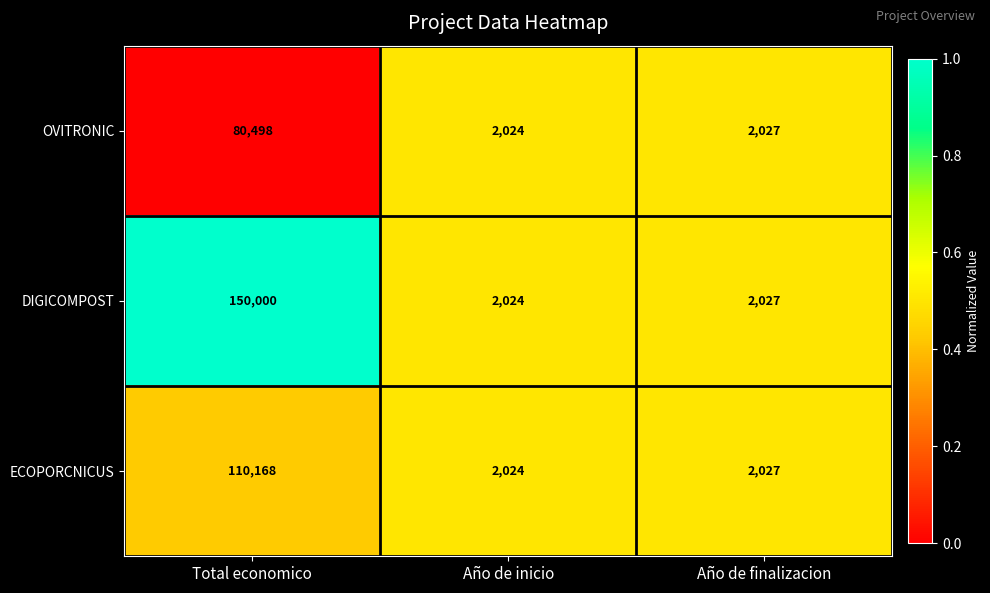

The OVITRONIC series shows 2860 at Año de finalizacion. True or false?

False